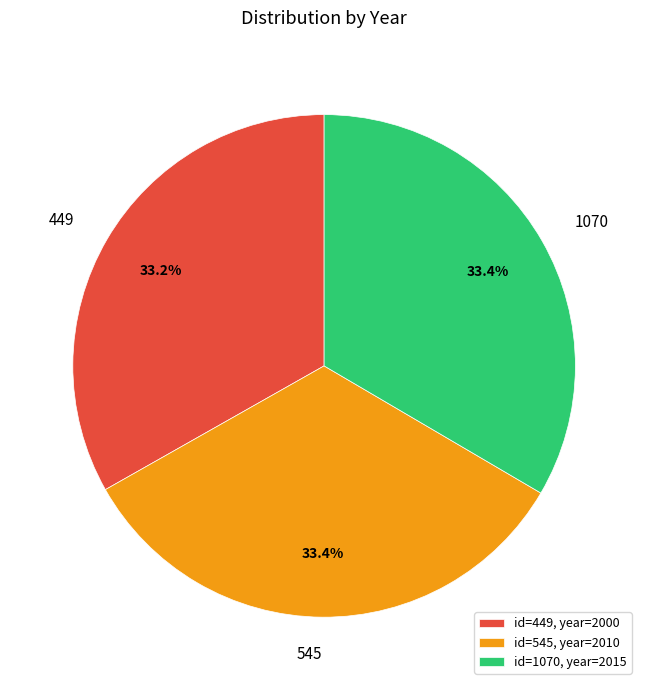

What percentage do 1070 and 545 together represent?

66.8%